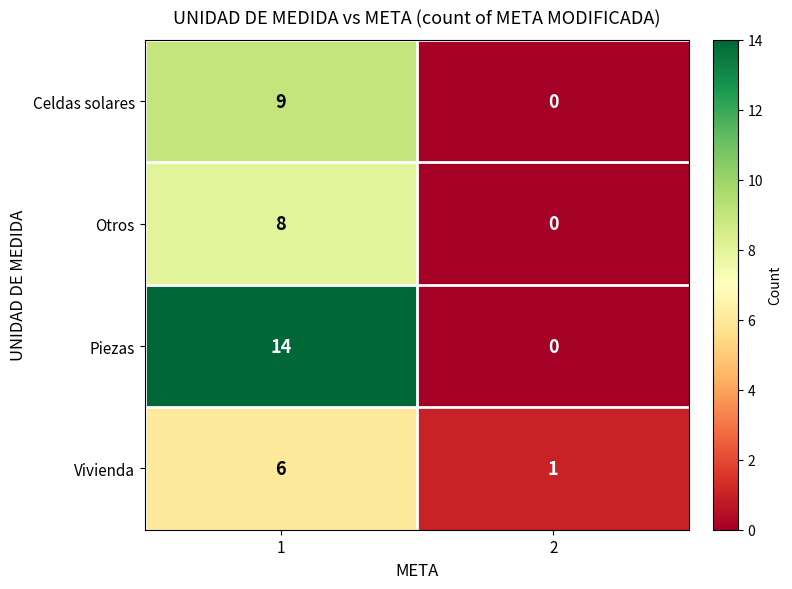

Which series has the largest total across all categories?

Piezas